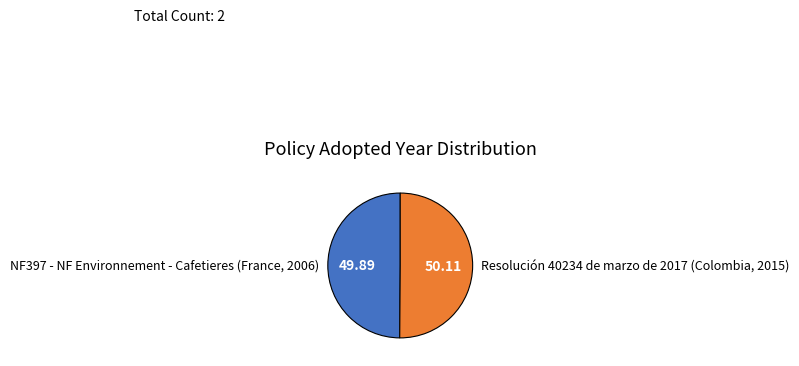

What is the ratio of the value at Resolución 40234 de marzo de 2017 (Colombia, 2015) to the value at NF397 - NF Environnement - Cafetieres (France, 2006)?

1.0